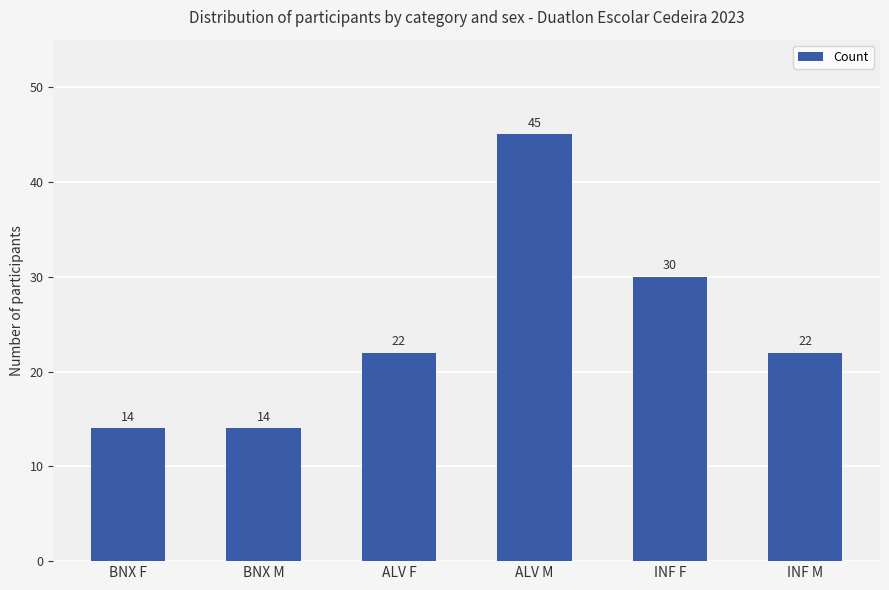

What is the difference between the values at INF F and BNX F?

16